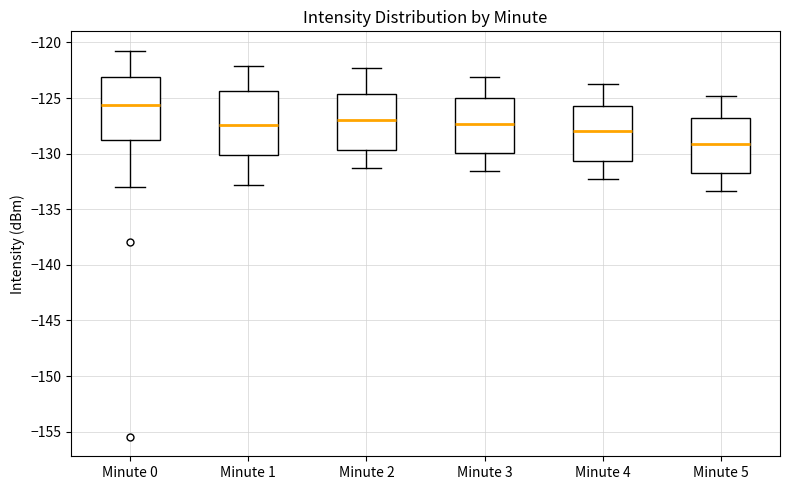

Reading left to right, read every box against the y-axis: the position of its median line, the range the box covers, and the ends of its whiskers. The values are not printed on the chart, so give them approximately, as read against the axis.

Minute 0: median -125.5, box -128.5 to -123.0, whiskers -133.0 to -120.5
Minute 1: median -127.5, box -130.0 to -124.5, whiskers -133.0 to -122.0
Minute 2: median -127.0, box -129.5 to -124.5, whiskers -131.5 to -122.5
Minute 3: median -127.5, box -130.0 to -125.0, whiskers -131.5 to -123.0
Minute 4: median -128.0, box -130.5 to -125.5, whiskers -132.5 to -123.5
Minute 5: median -129.0, box -131.5 to -127.0, whiskers -133.5 to -125.0